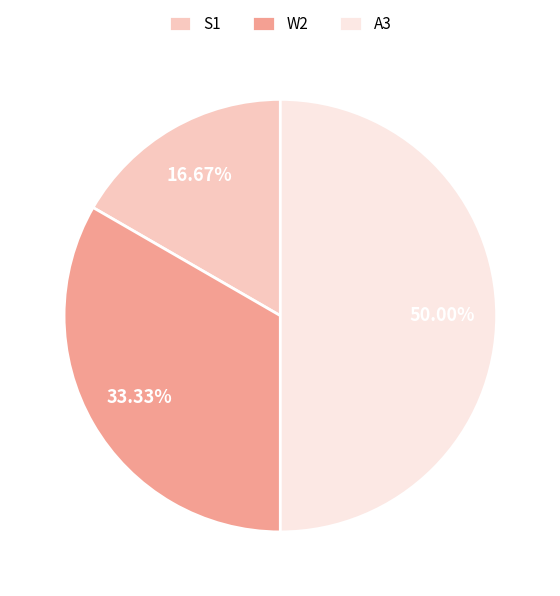

Which category has the biggest portion of the pie?

A3